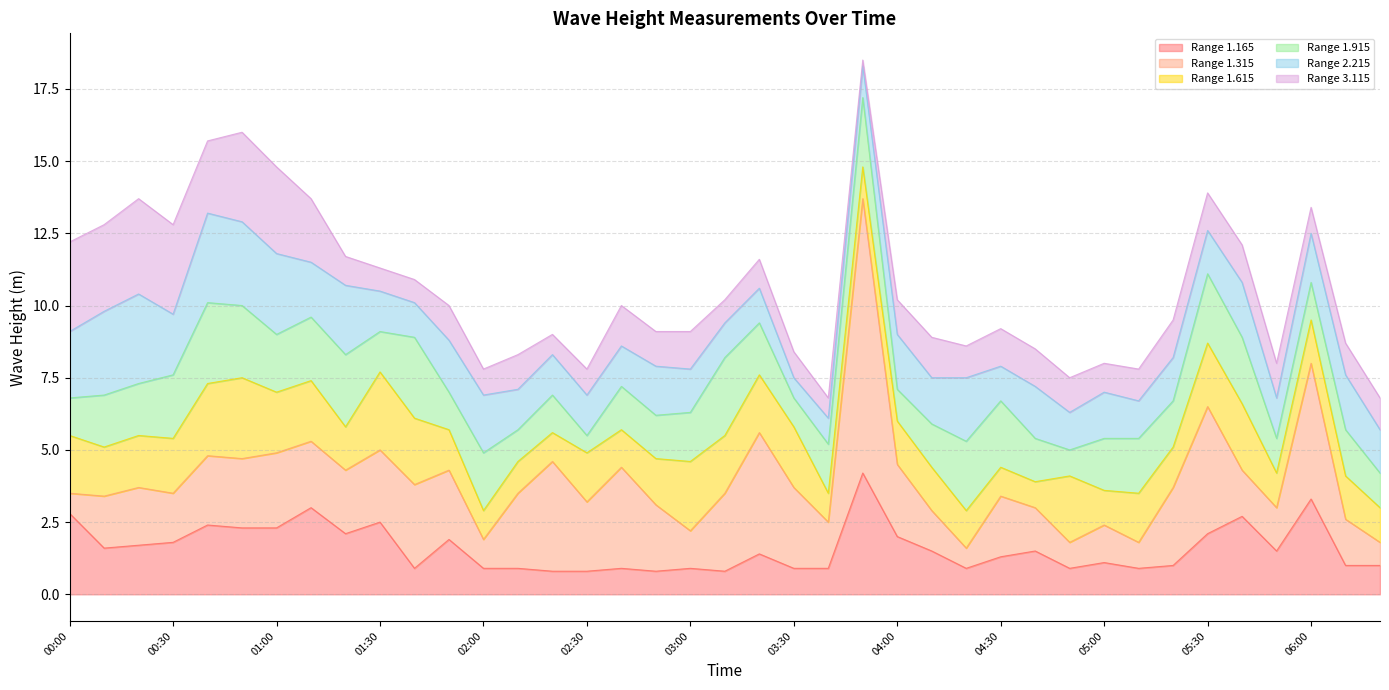

What are all the series names shown in the legend?

Range 1.165, Range 1.315, Range 1.615, Range 1.915, Range 2.215, Range 3.115